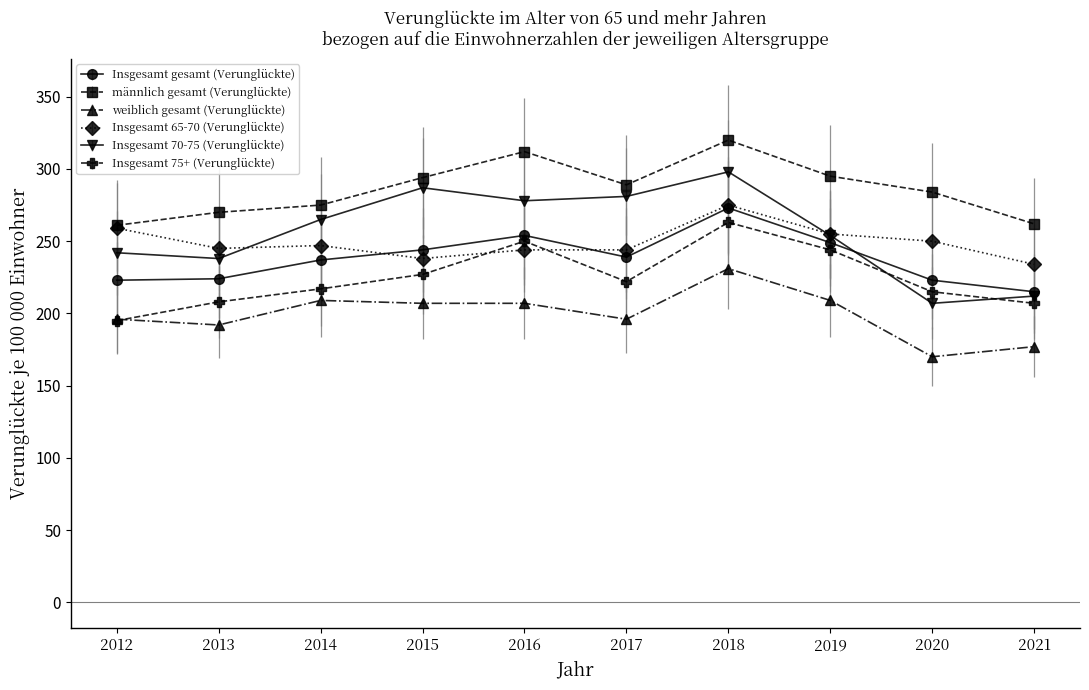

At which category does the chart reach its minimum across all series?

2020